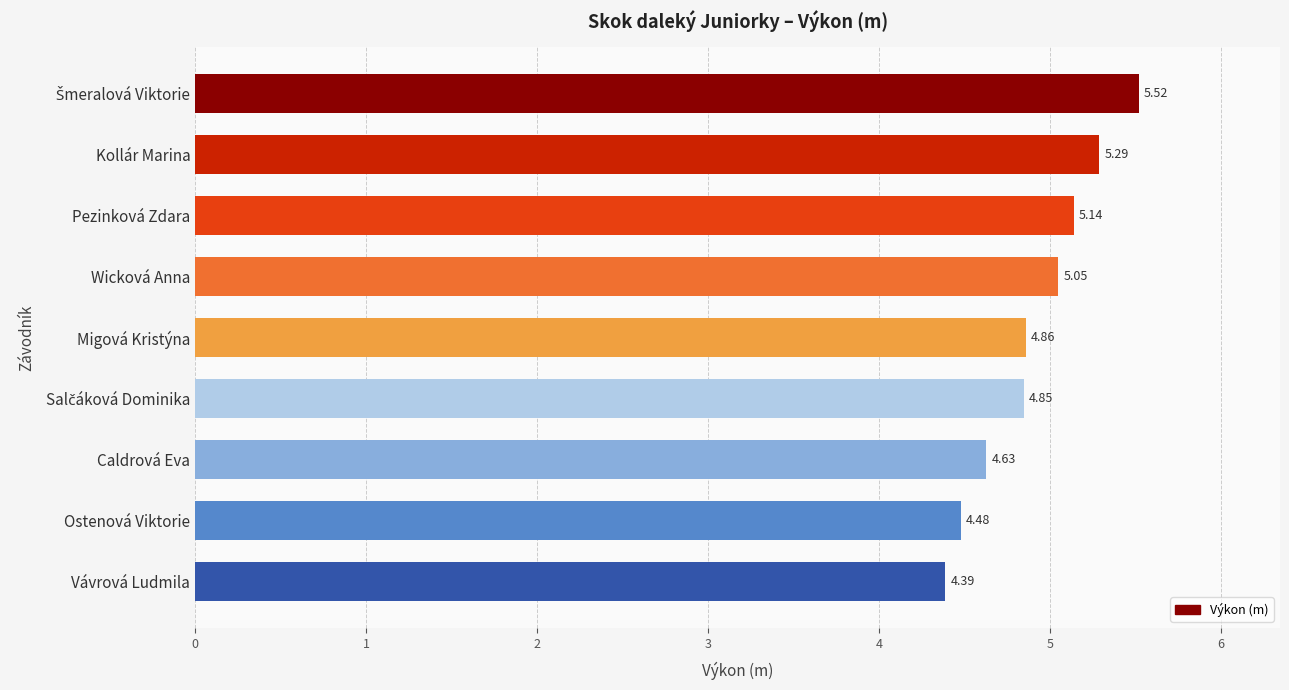

What is the change in value from Pezinková Zdara to Ostenová Viktorie?

-0.7